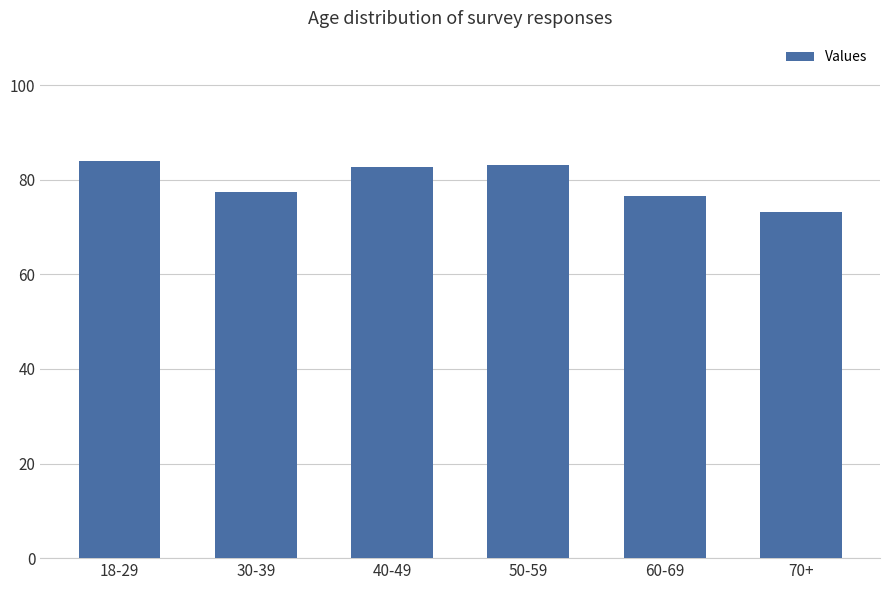

Count the number of values greater than 82.

3